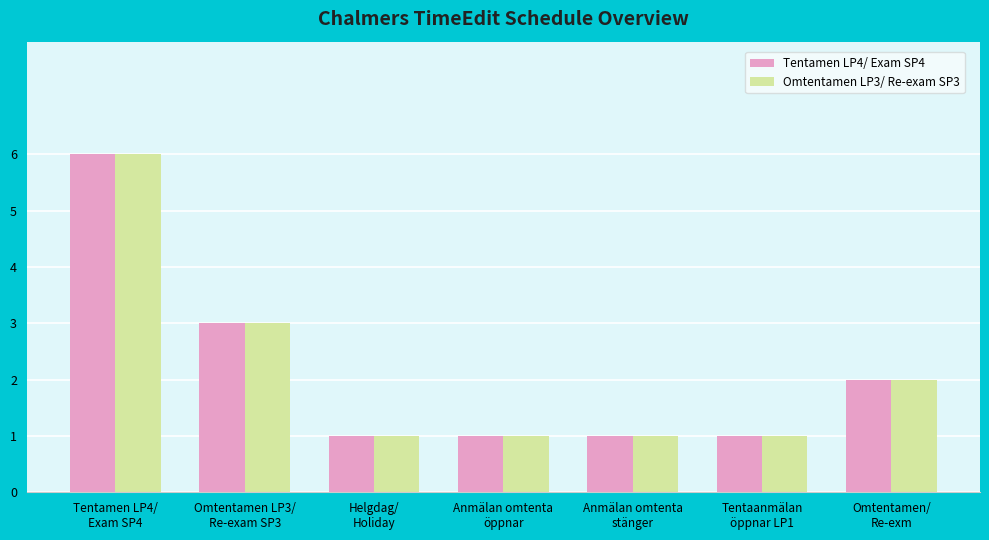

What is the value of the Omtentamen LP3/ Re-exam SP3 bar at the 4th from the left?

1